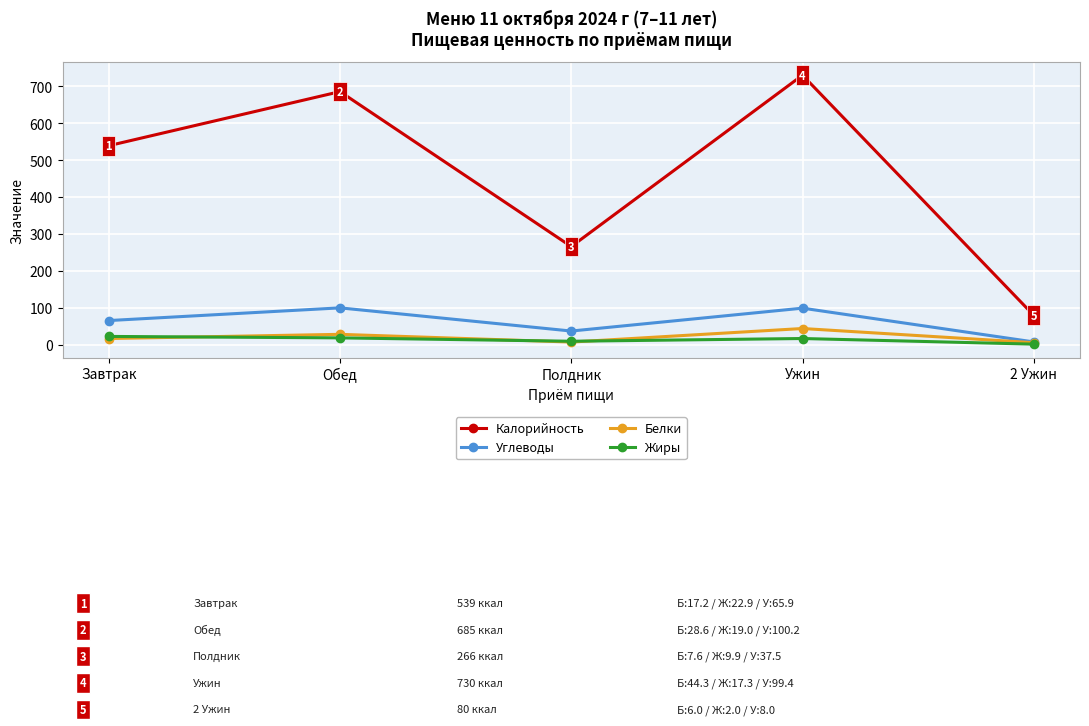

What is the value of the Жиры point at the 2nd from the left?

19.0